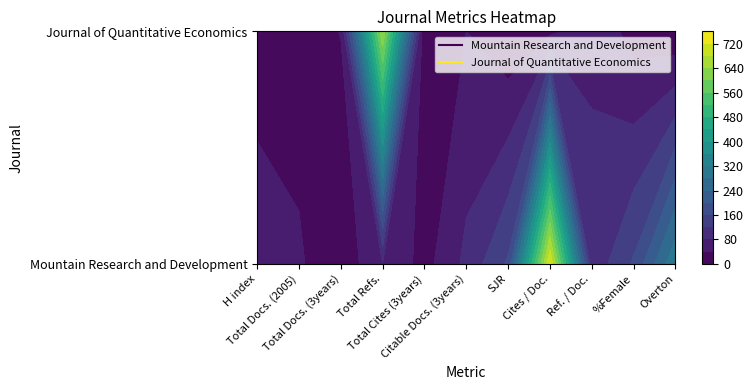

Rank the series by their average value, from lowest to highest.

Journal of Quantitative Economics, Mountain Research and Development